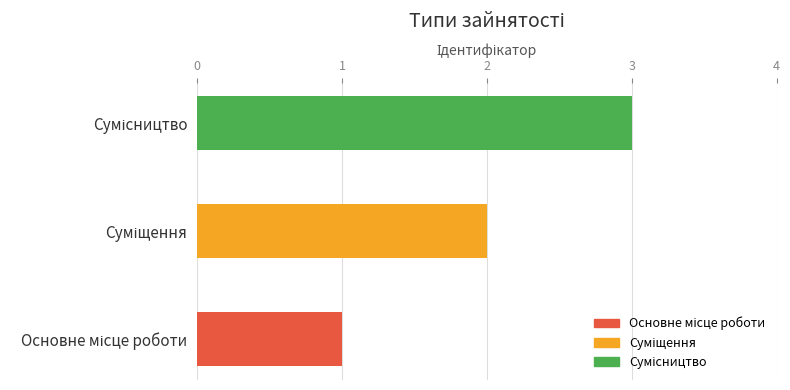

What is the sum of all values?

6